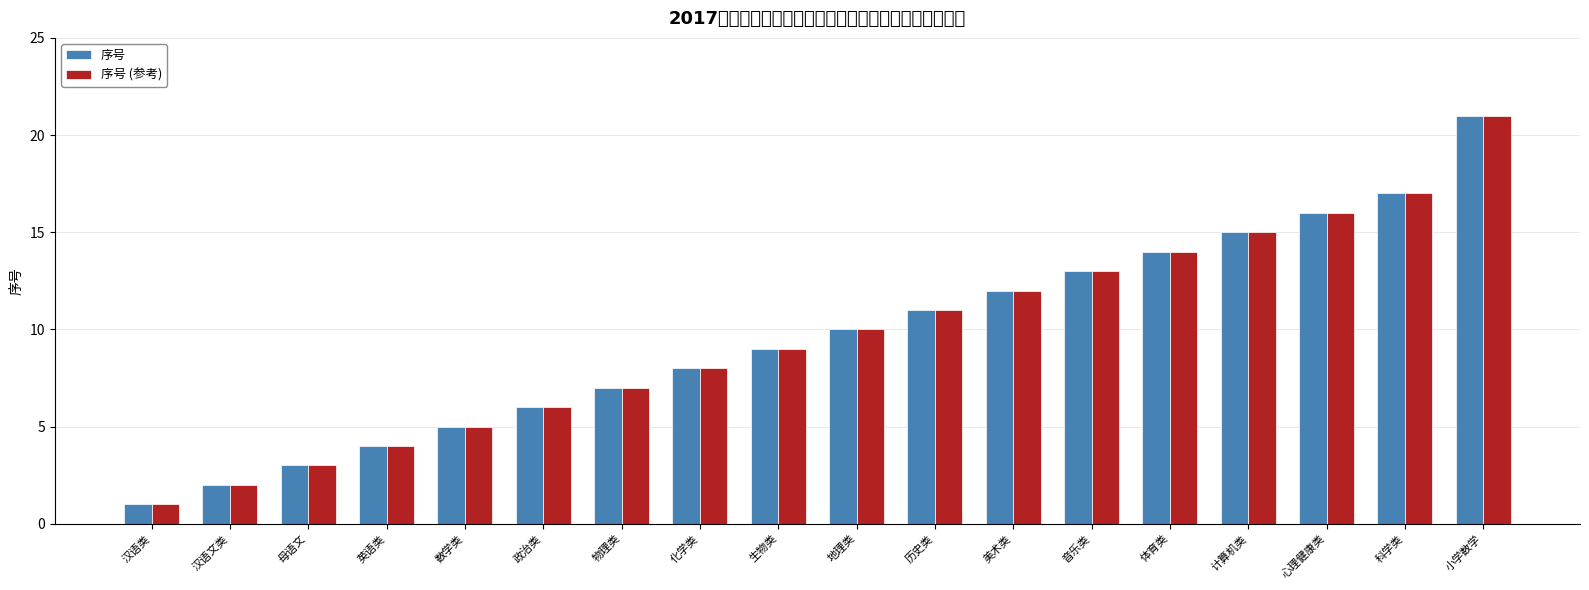

Reading right to left, what are all the values shown in this chart?

序号: 21	17	16	15	14	13	12	11	10	9	8	7	6	5	4	3	2	1
序号 (参考): 21	17	16	15	14	13	12	11	10	9	8	7	6	5	4	3	2	1